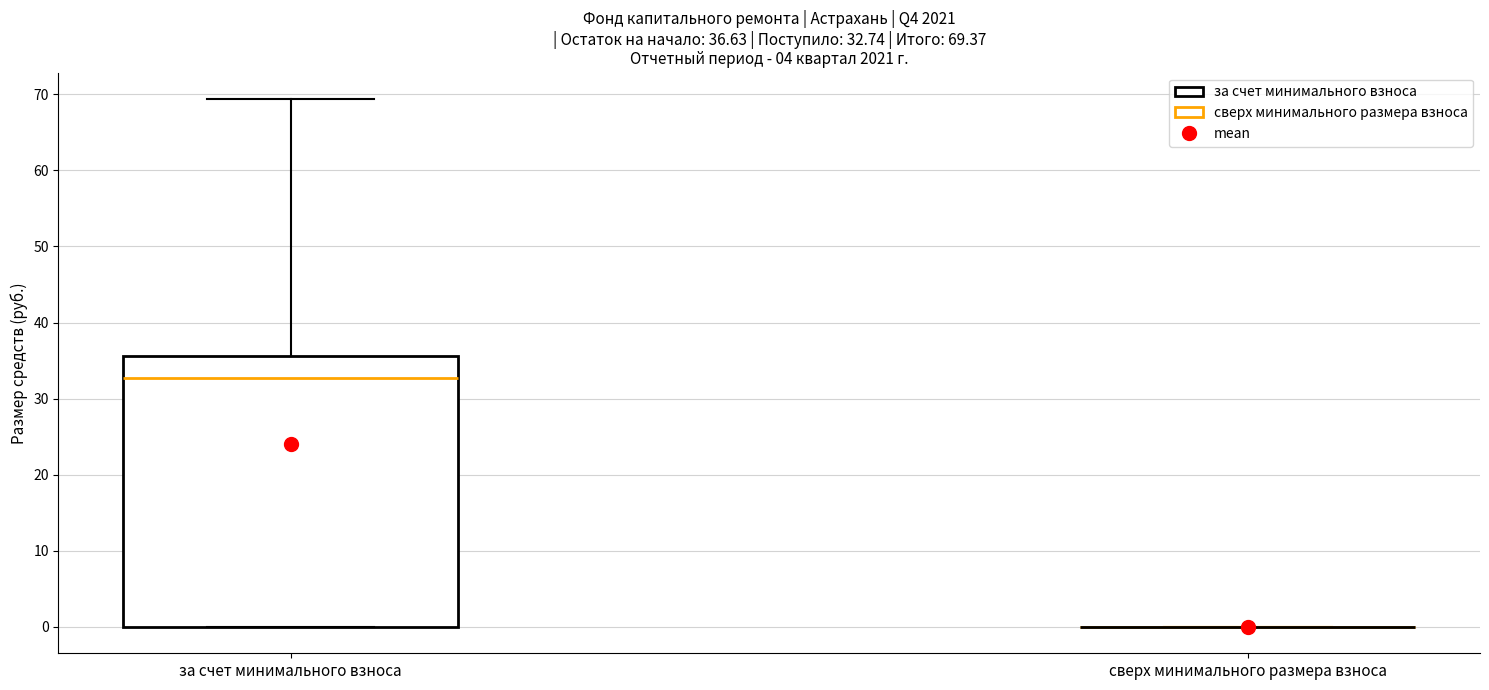

Comparing the boxes themselves (not the whiskers), which one is the tallest?

за счет минимального взноса